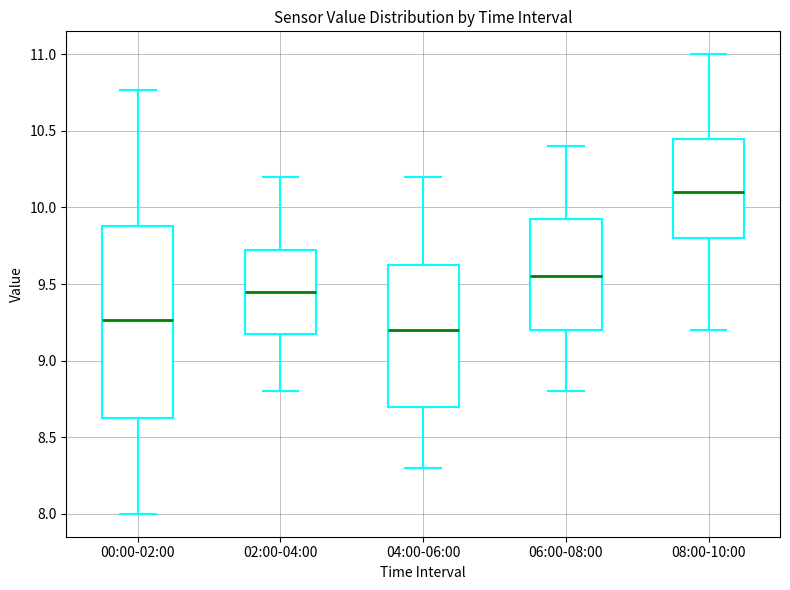

Reading left to right, transcribe this box plot: for each box, give where its median line is, the range the box spans, and where its two whiskers end, as read against the y-axis. The values are not printed on the chart, so give them approximately, as read against the axis.

00:00-02:00: median 9.25, box 8.65 to 9.90, whiskers 8.00 to 10.75
02:00-04:00: median 9.45, box 9.20 to 9.75, whiskers 8.80 to 10.20
04:00-06:00: median 9.20, box 8.70 to 9.65, whiskers 8.30 to 10.20
06:00-08:00: median 9.55, box 9.20 to 9.95, whiskers 8.80 to 10.40
08:00-10:00: median 10.10, box 9.80 to 10.45, whiskers 9.20 to 11.00